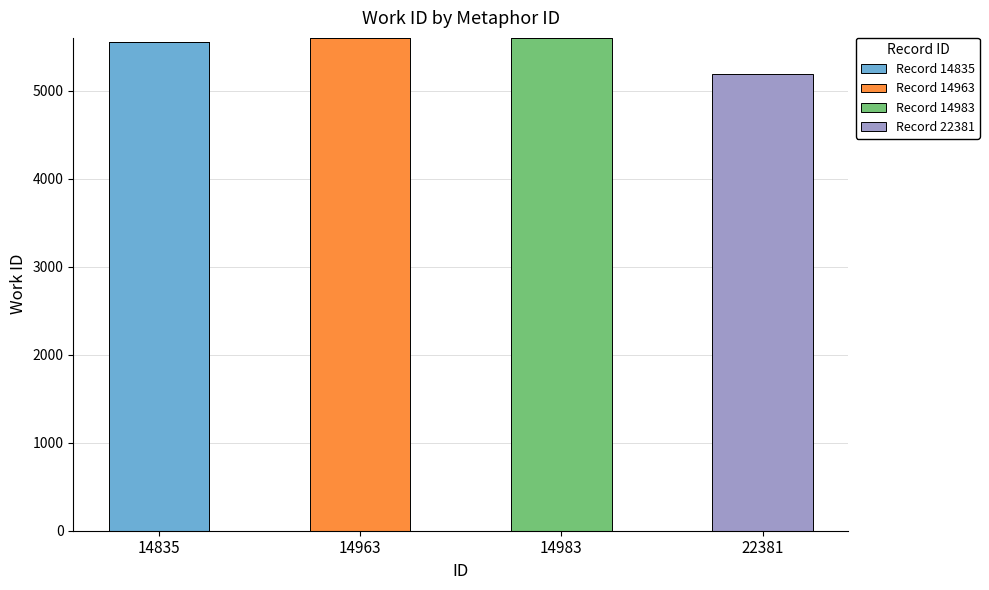

What is the sum of all Record 14835 values?

5552